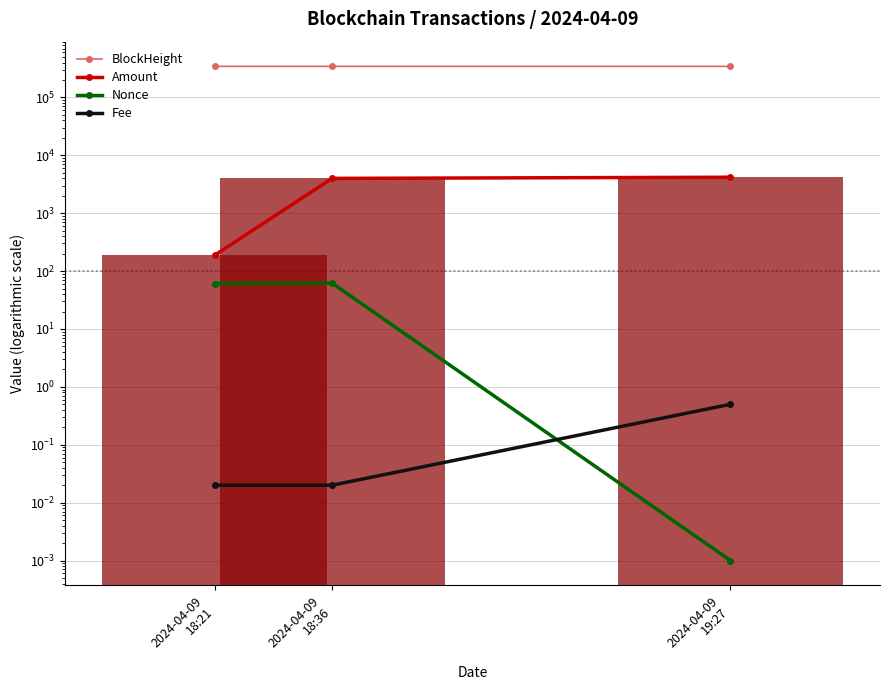

What is the maximum value for Amount?

4187.5